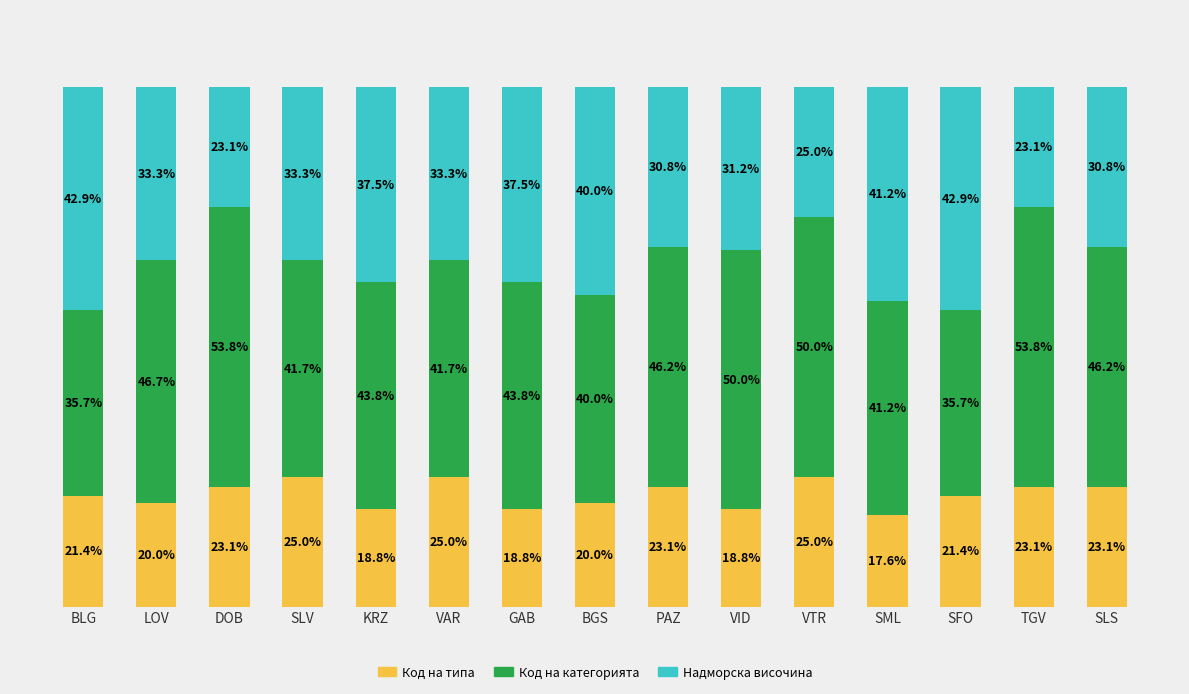

At which label does Код на типа reach its minimum?

SML